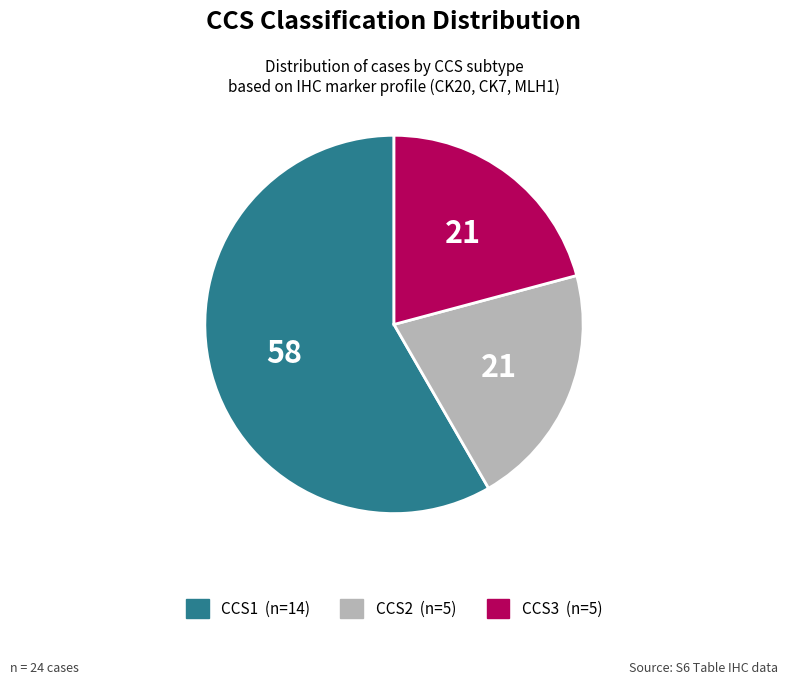

Count the number of slices in the pie.

3